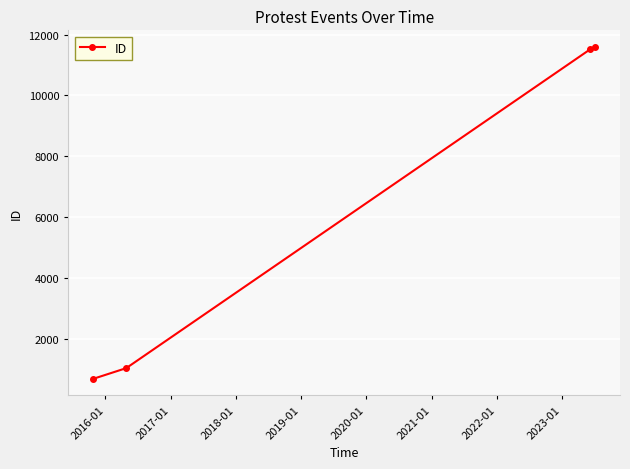

What is the value of the 1st point from the left?

679